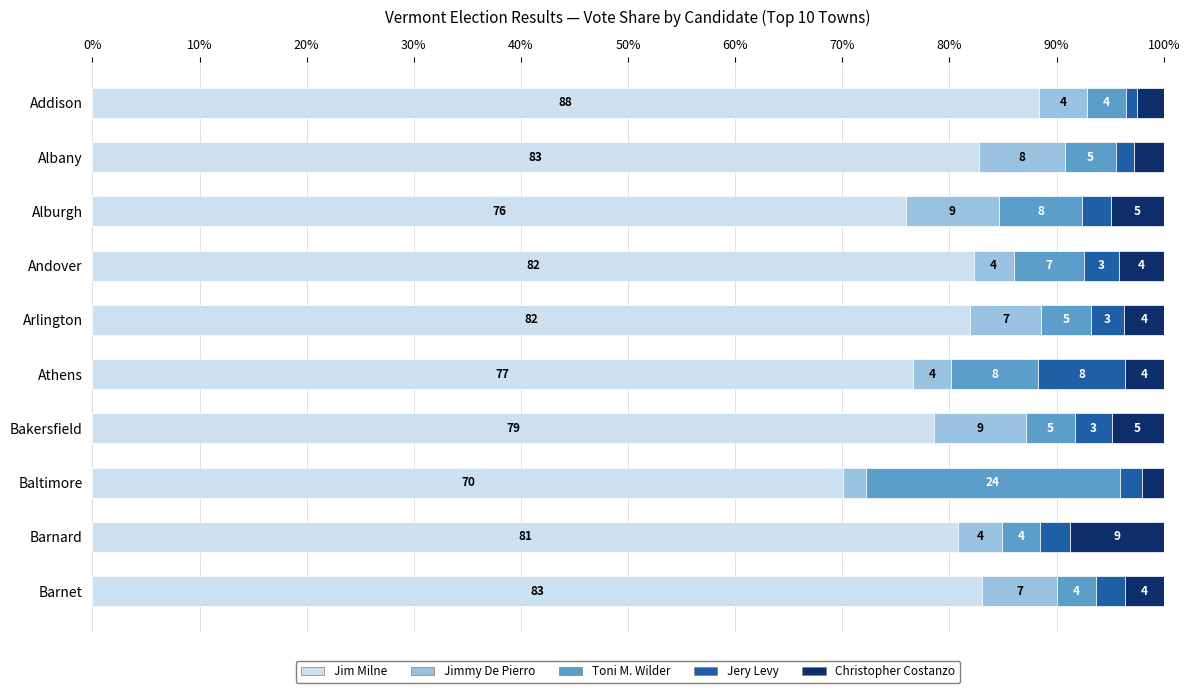

What are all the series names shown in the legend?

Jim Milne, Jimmy De Pierro, Toni M. Wilder, Jery Levy, Christopher Costanzo